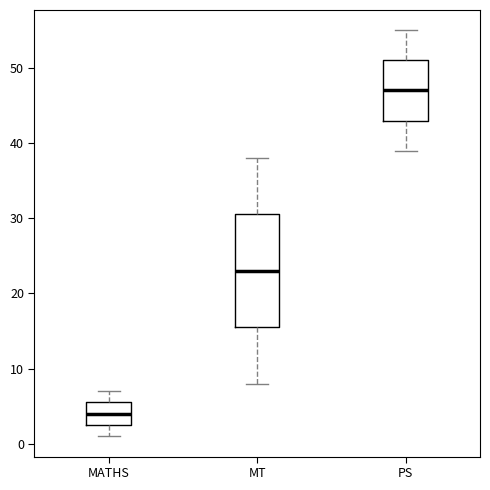

Which box is the tallest, from its lower edge to its upper edge?

MT